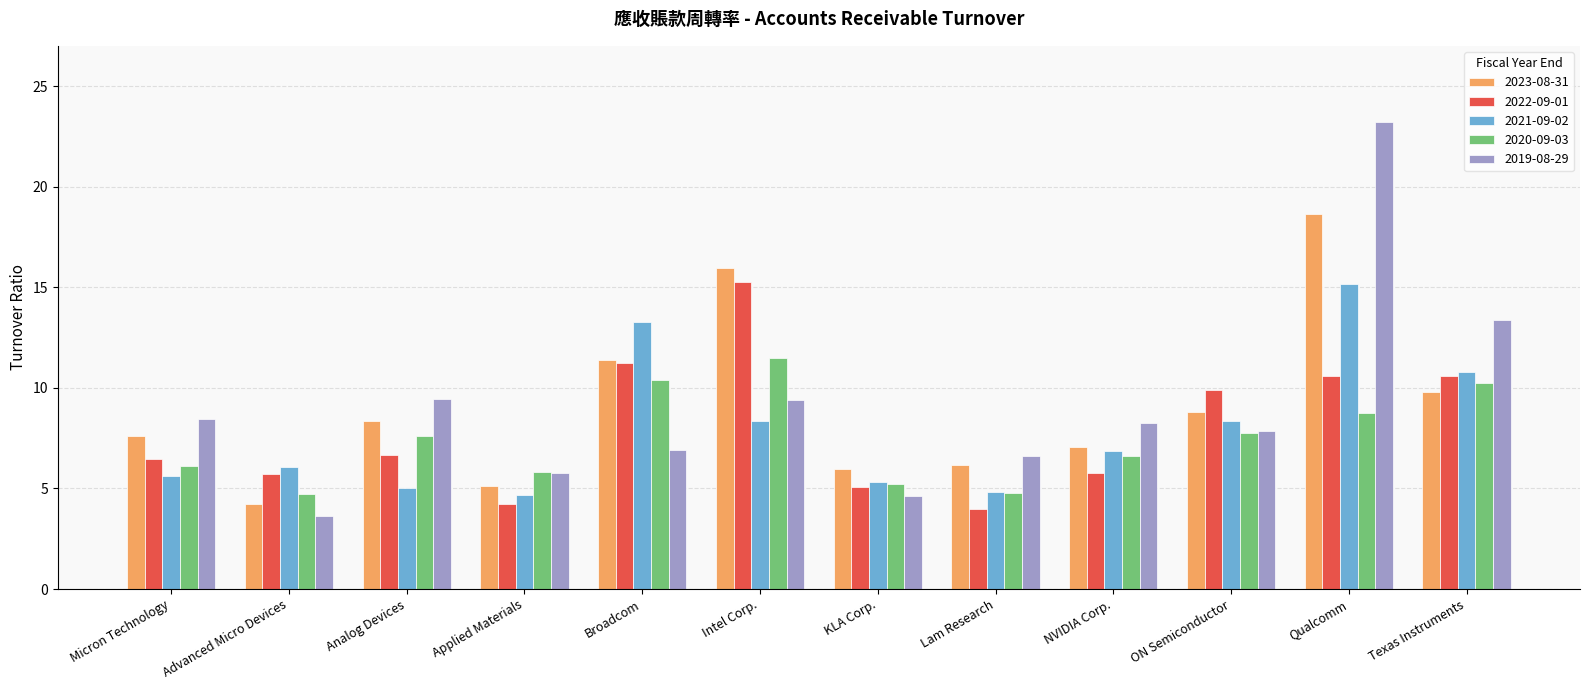

How many series are shown in this chart?

5